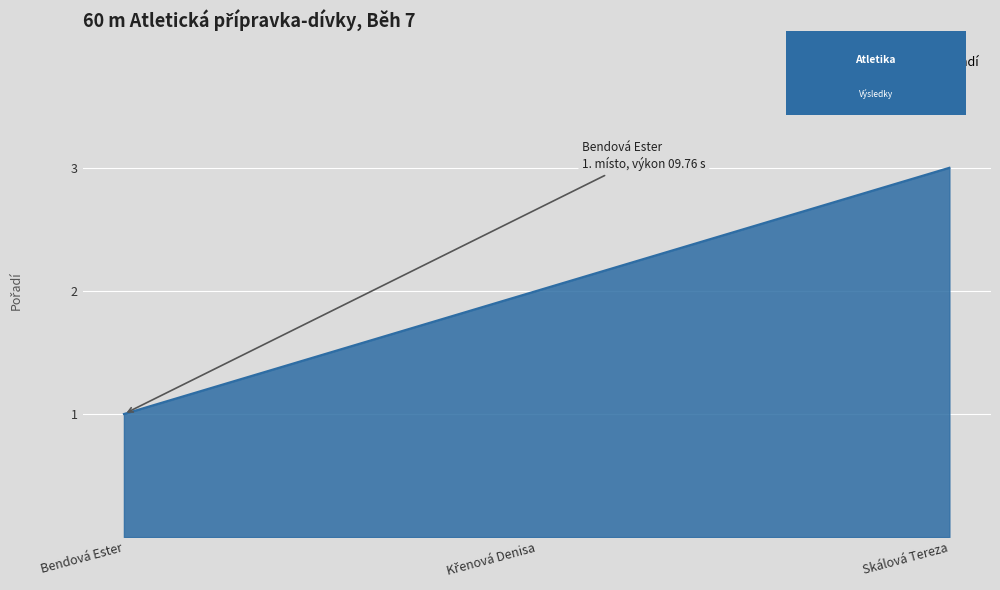

The value at Skálová Tereza is 3. True or false?

True